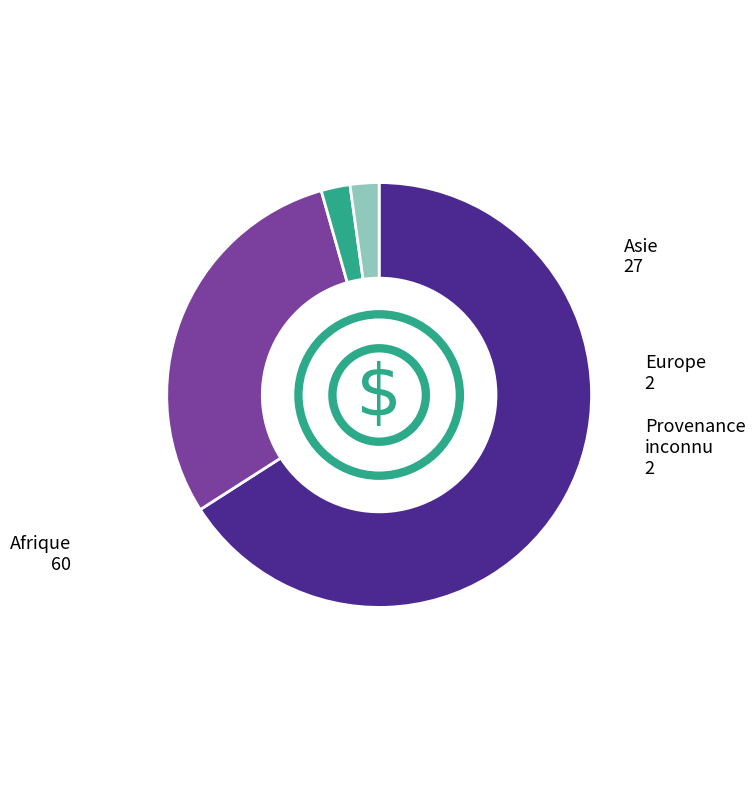

Does any single category account for the majority?

Yes